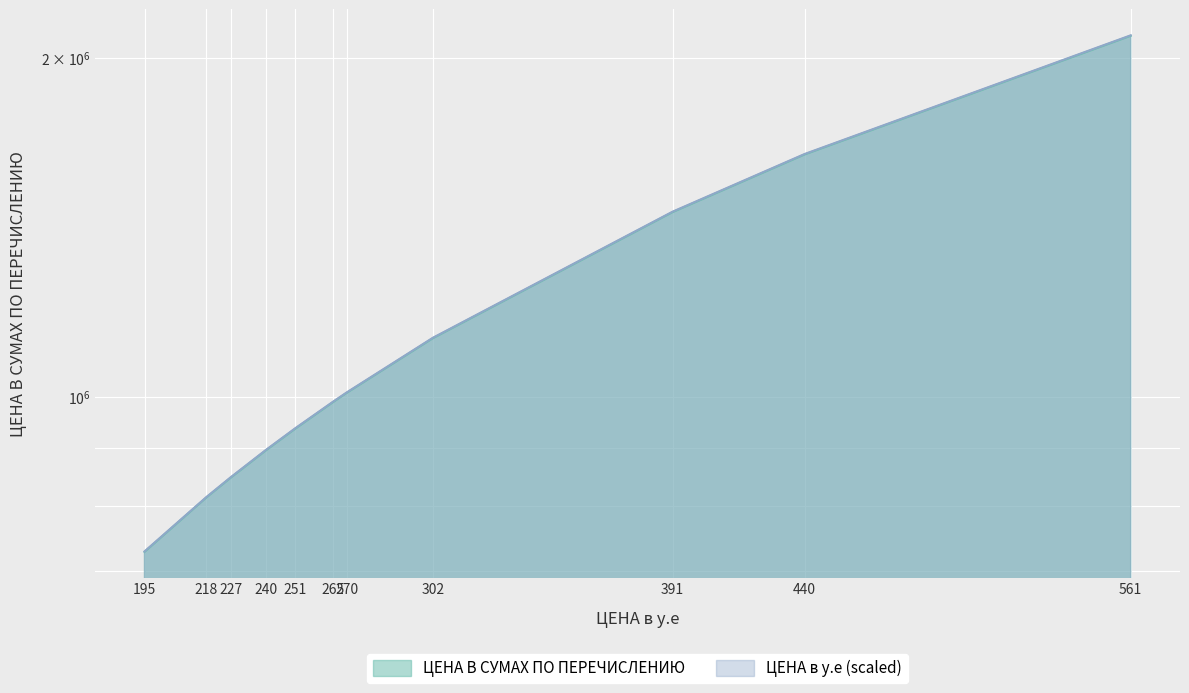

What is the change in value from 270 to 302?

+119300